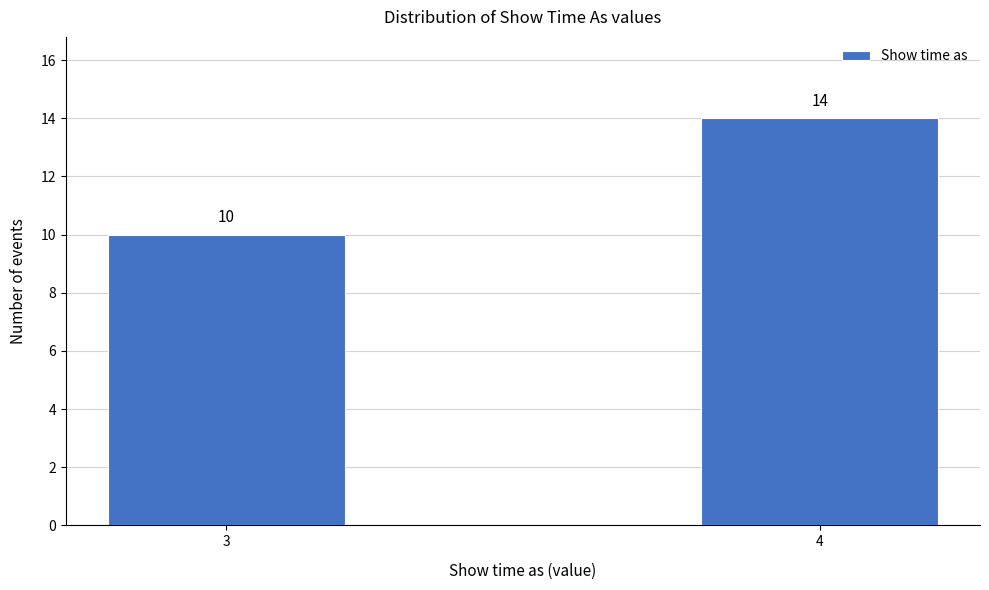

Reading right to left, list all the values displayed in this chart.

4=14	3=10